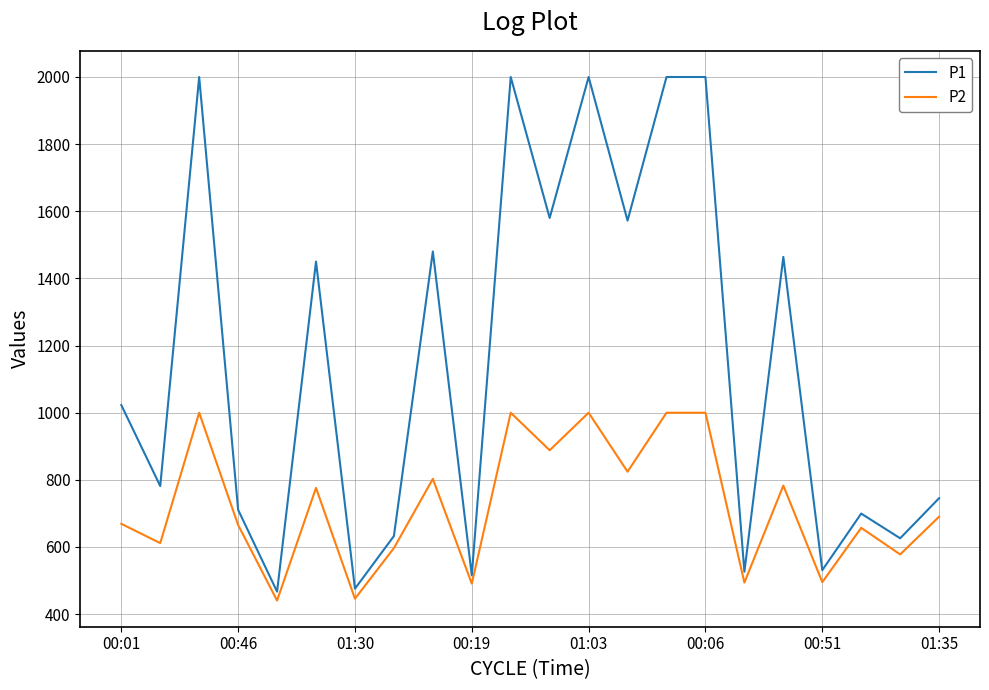

What is the greatest value displayed?

1999.9